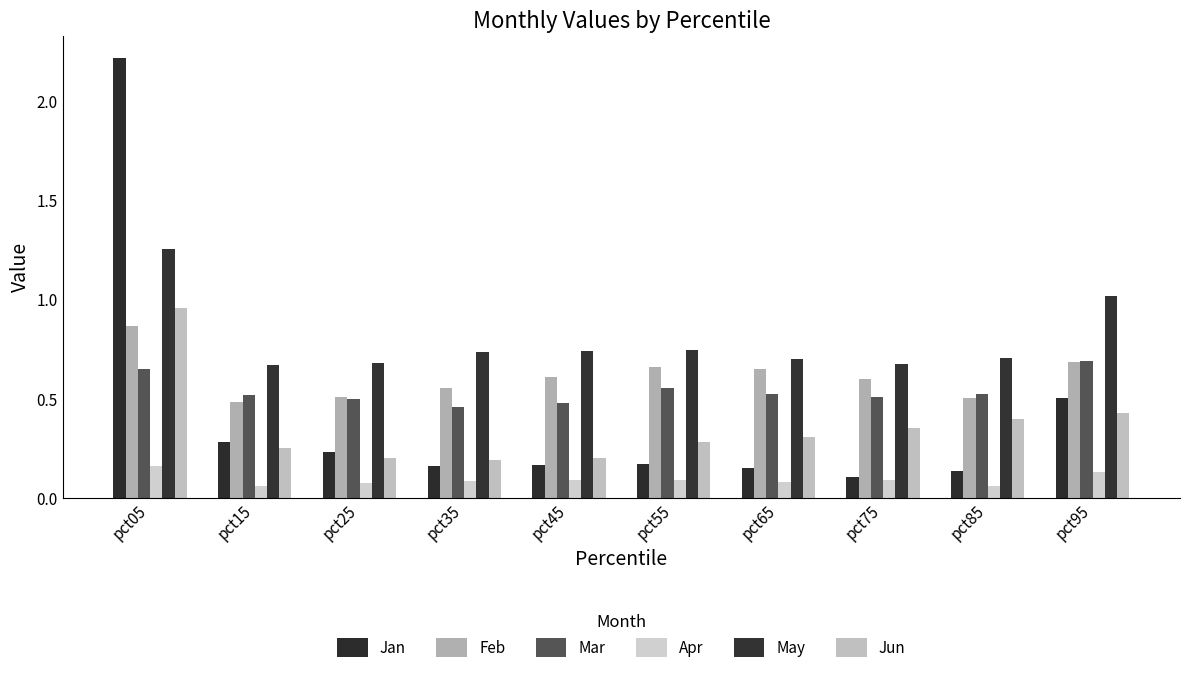

Which series changed the most between pct65 and pct75?

Feb